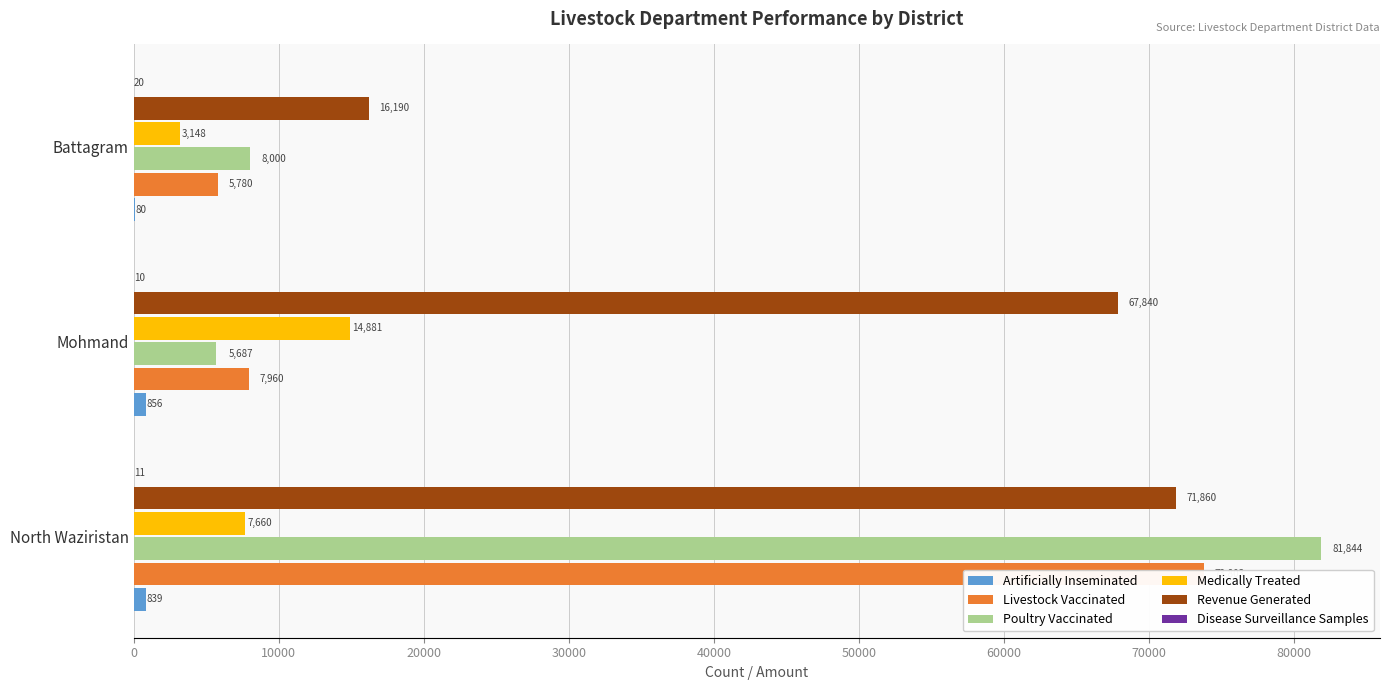

Count the number of categories in the chart.

3